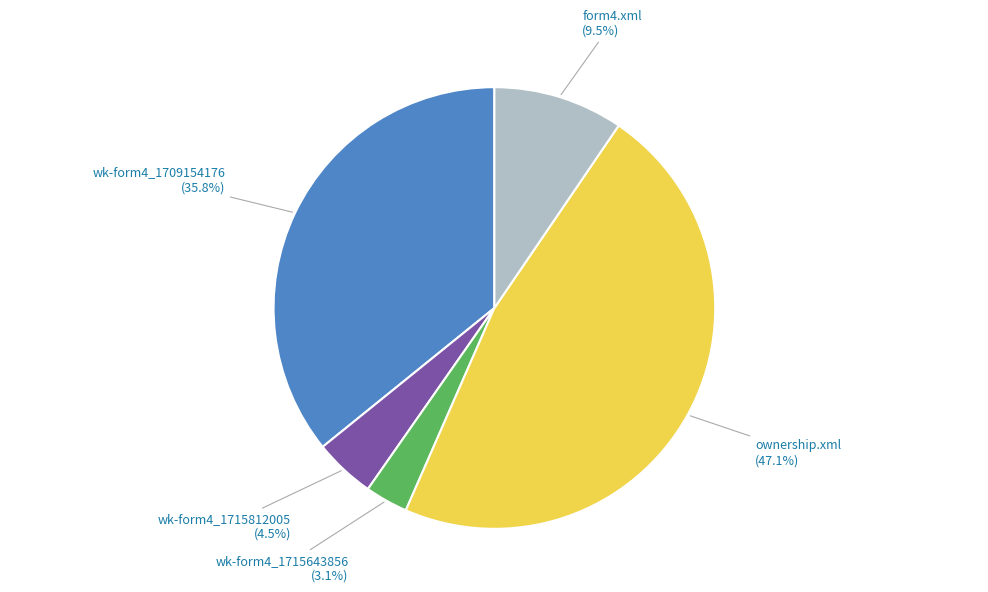

Is there any slice that represents more than half of the pie?

No